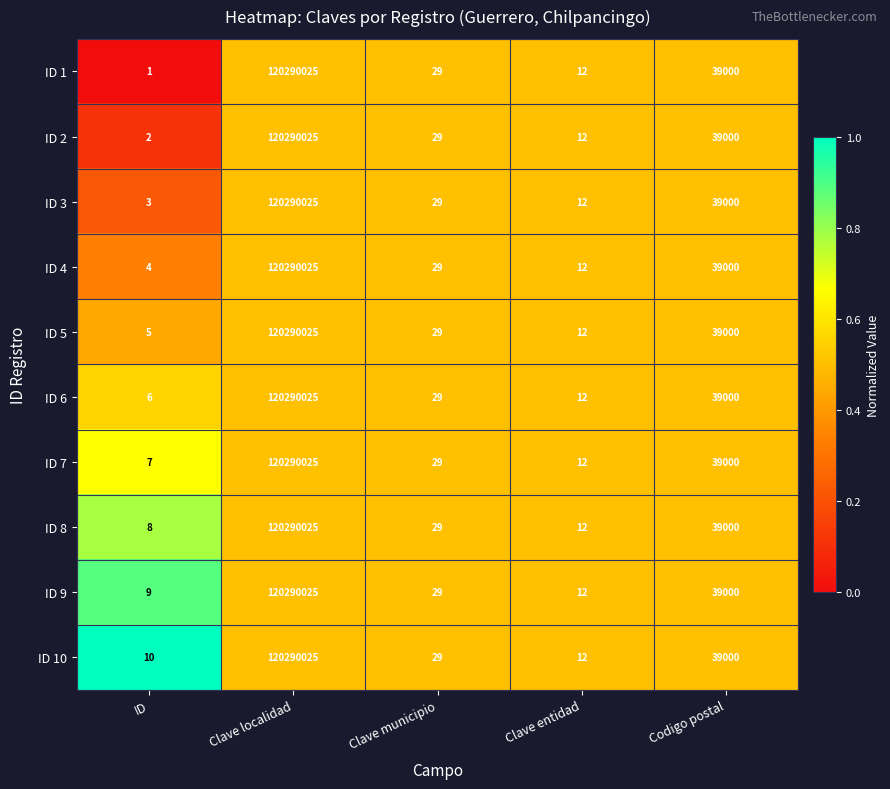

Which series has the largest range (max minus min)?

ID 1